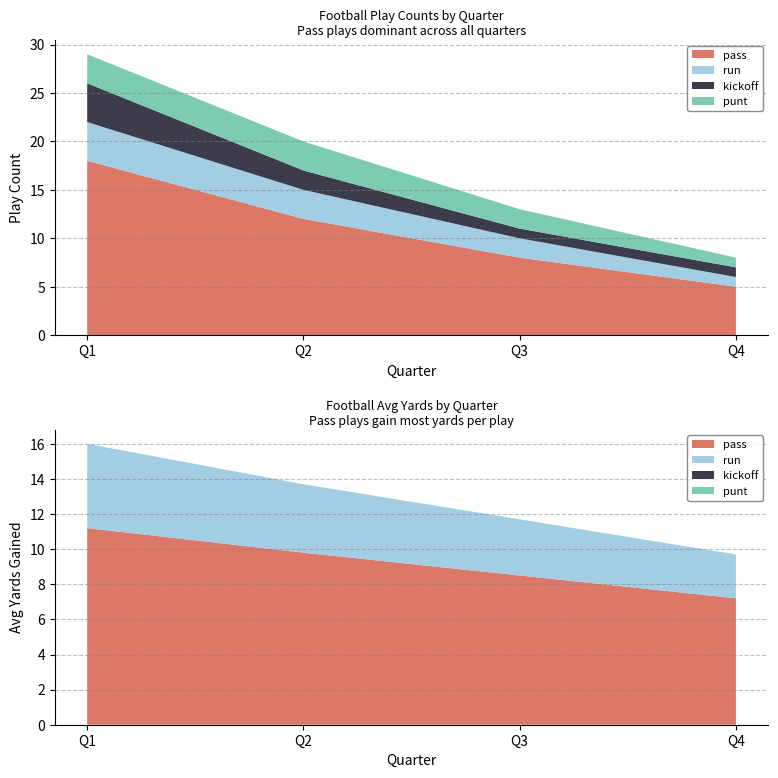

Reading left to right, extract all data points from this chart.

pass: 1=18	2=12	3=8	4=5
run: 1=4	2=3	3=2	4=1
kickoff: 1=4	2=2	3=1	4=1
punt: 1=3	2=3	3=2	4=1